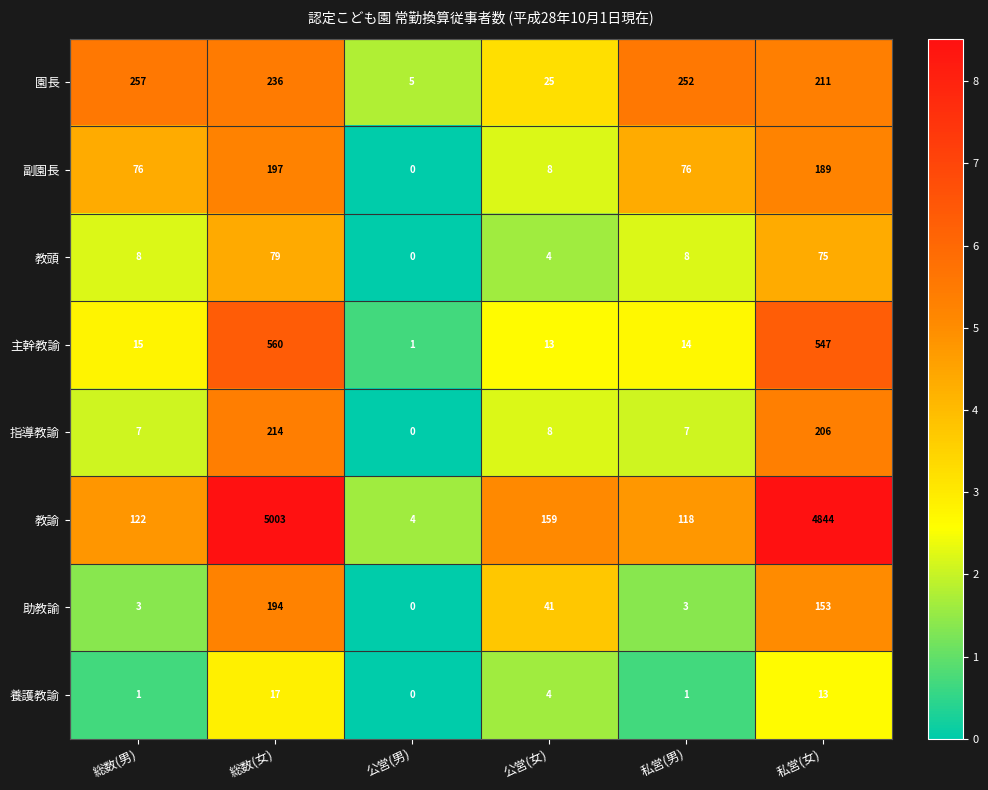

Which series has the largest range (max minus min)?

教諭